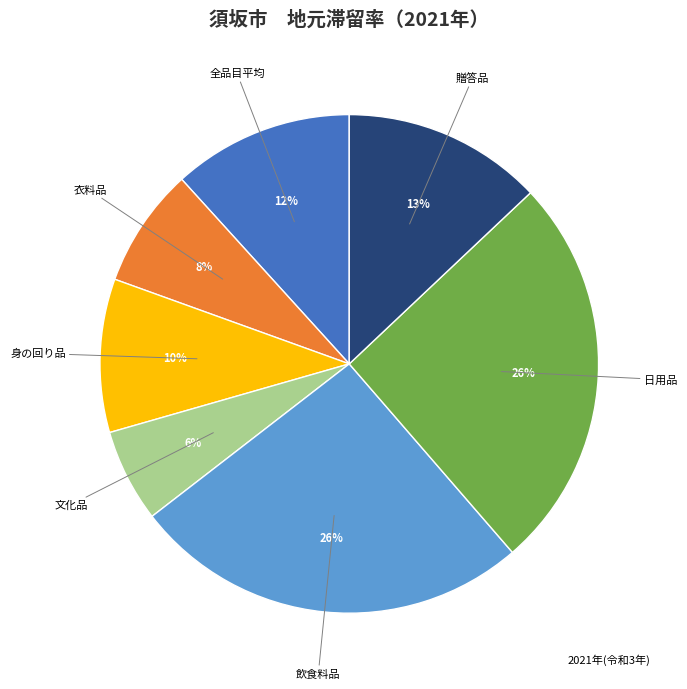

To the nearest percent, what is the difference between the largest and smallest slice percentages?

20%